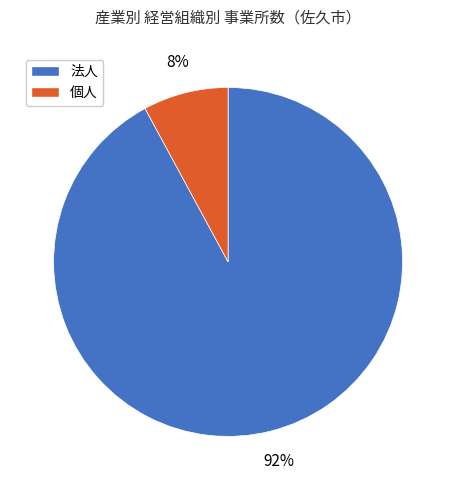

Does any single category account for the majority?

Yes